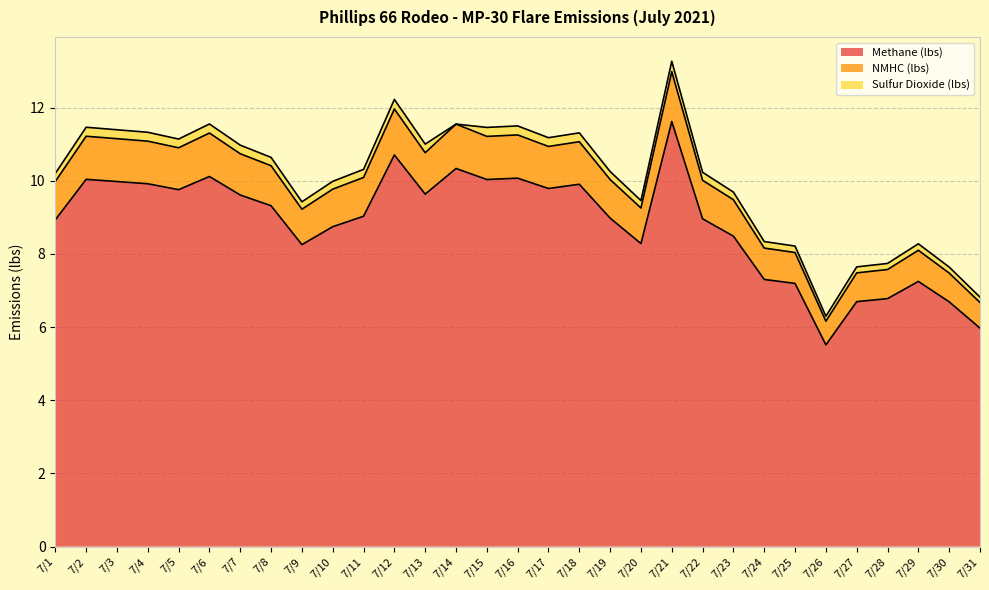

Which label corresponds to the largest value in the chart?

7/21